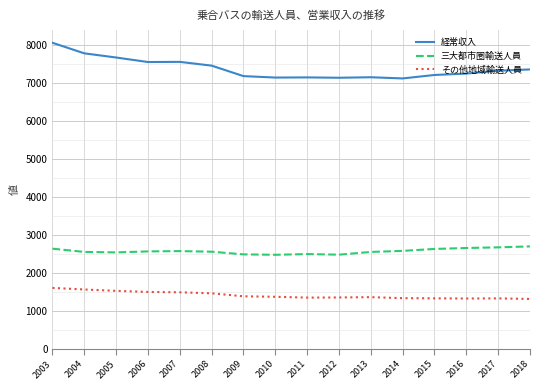

Rank the series by their average value, from lowest to highest.

その他地域輸送人員, 三大都市圏輸送人員, 経常収入